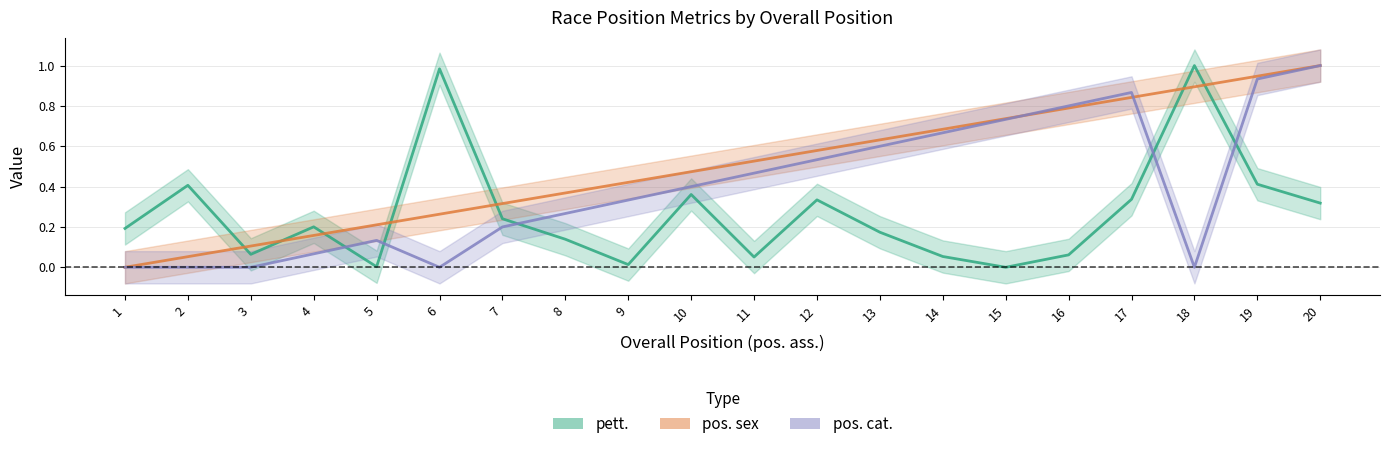

How many positive values does the pett. series have?

19